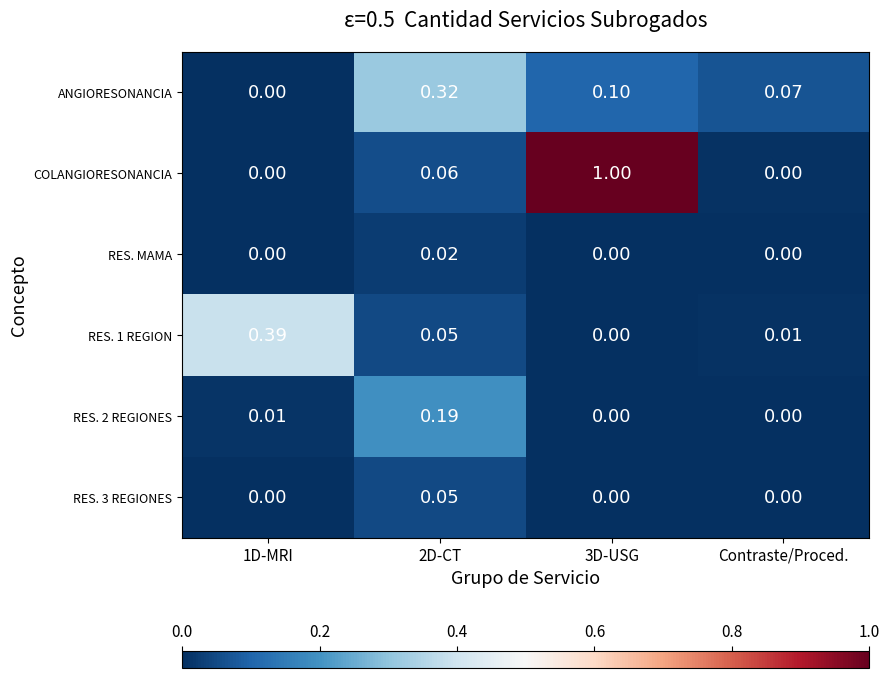

At how many categories does at least one series exceed 0?

4